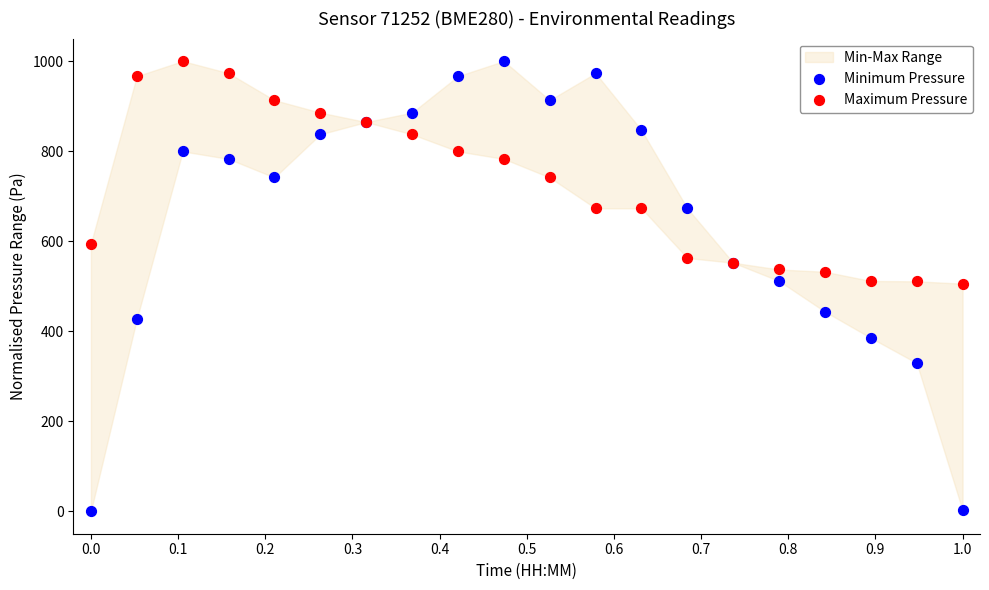

What is the X range (max minus min) for the scatter plot?

1.0